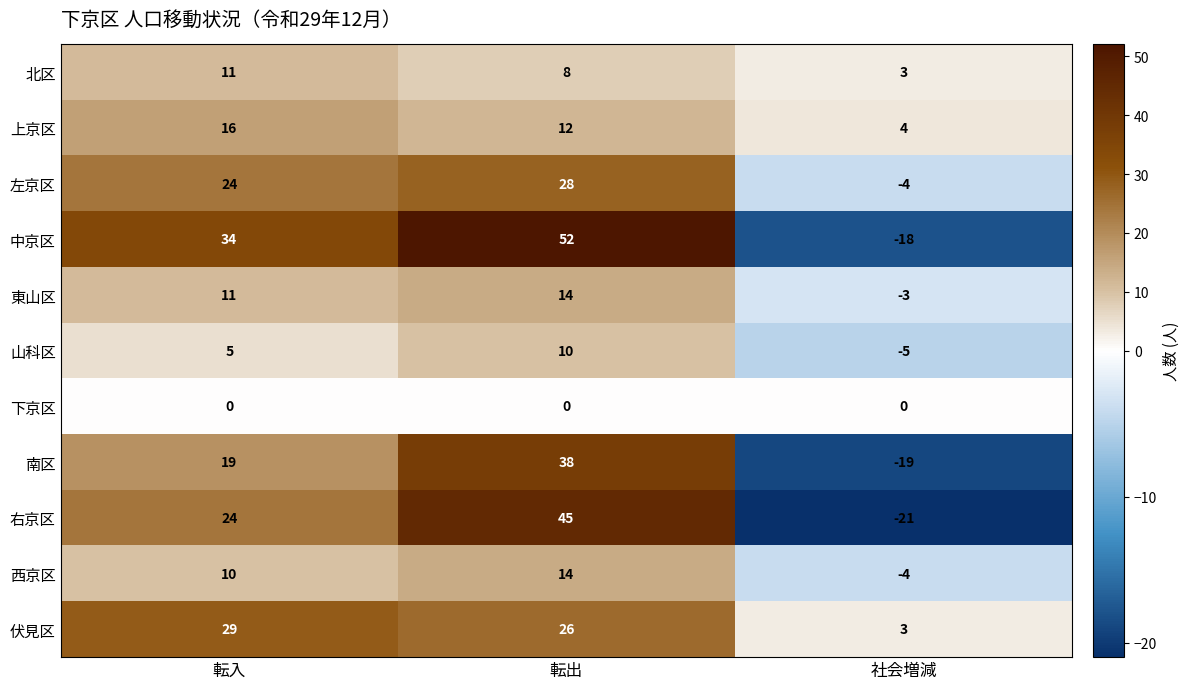

What is the approximate value of 中京区 at 転入?

34